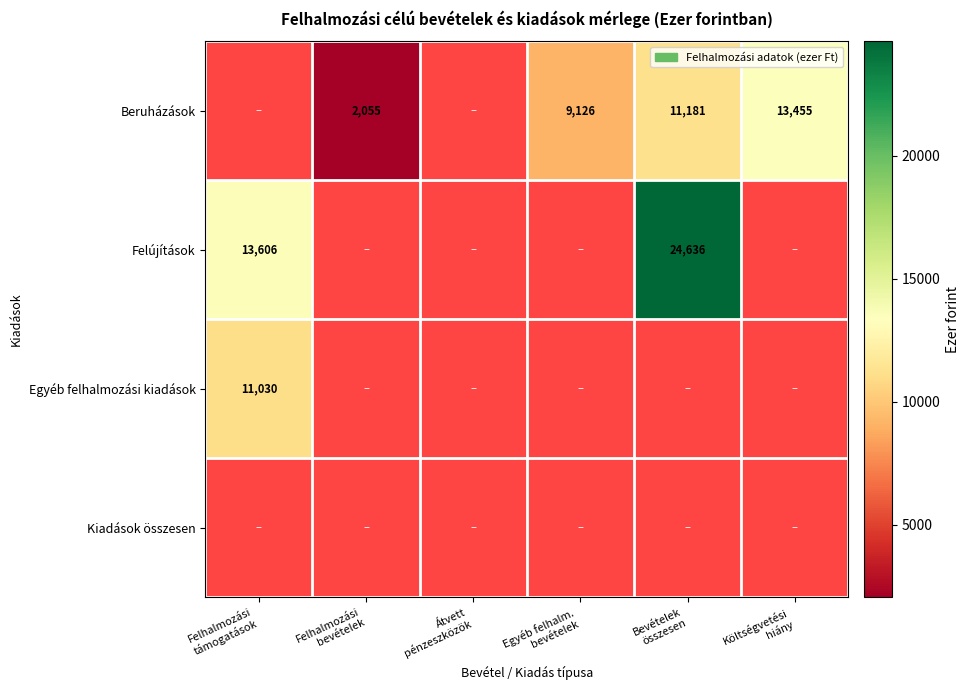

Rank the categories by Kiadások összesen value from highest to lowest.

Felhalmozási támogatások, Felhalmozási bevételek, Átvett pénzeszközök, Egyéb felhalm. bevételek, Bevételek összesen, Költségvetési hiány